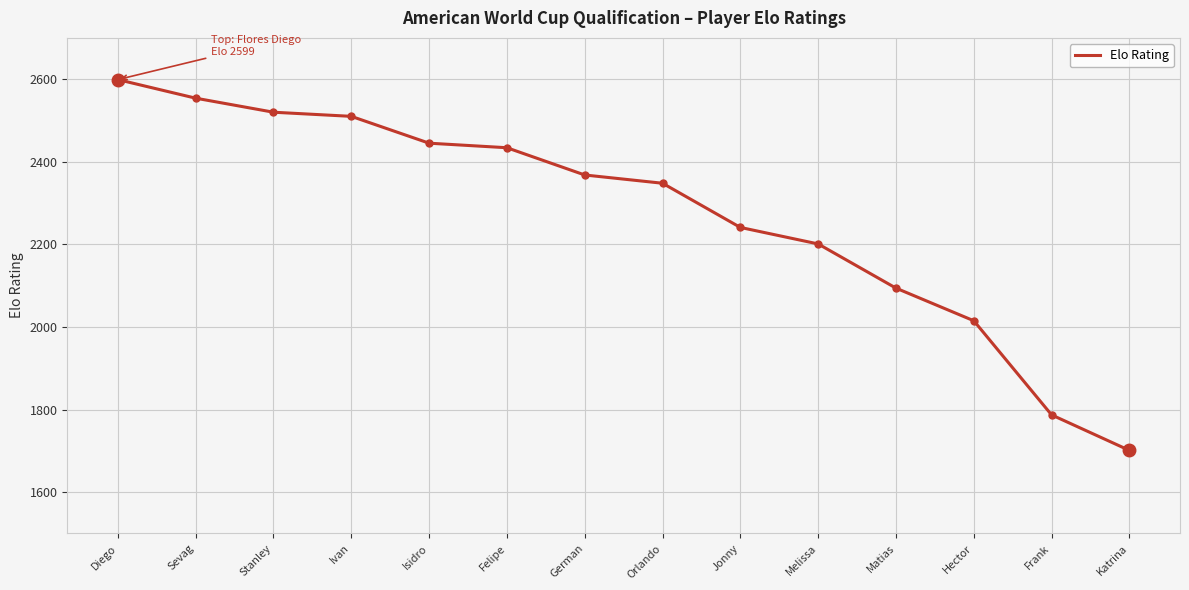

The chart shows a value of 2201 at Melissa. True or false?

True